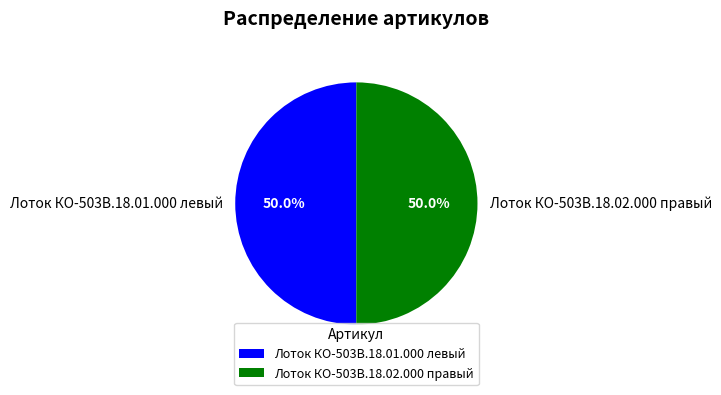

Do Лоток КО-503В.18.01.000 левый and Лоток КО-503В.18.02.000 правый together represent more than half of the pie?

Yes